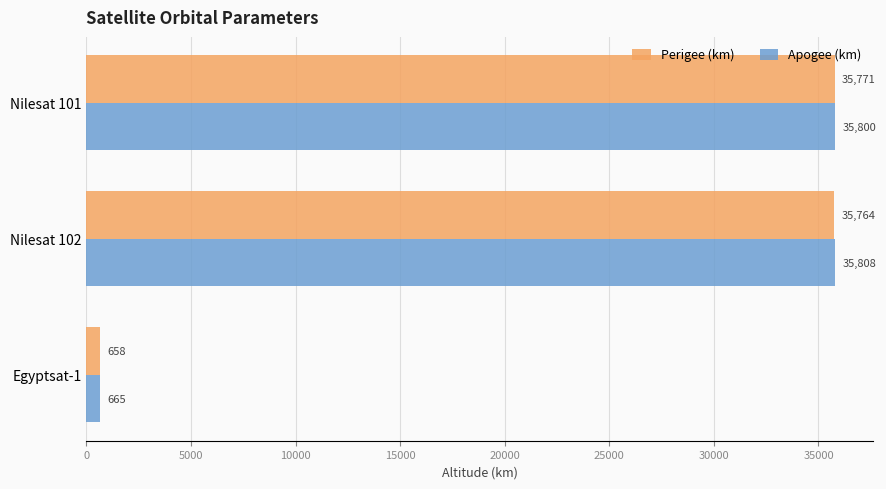

At which category is the sum across all series the highest?

Nilesat 102